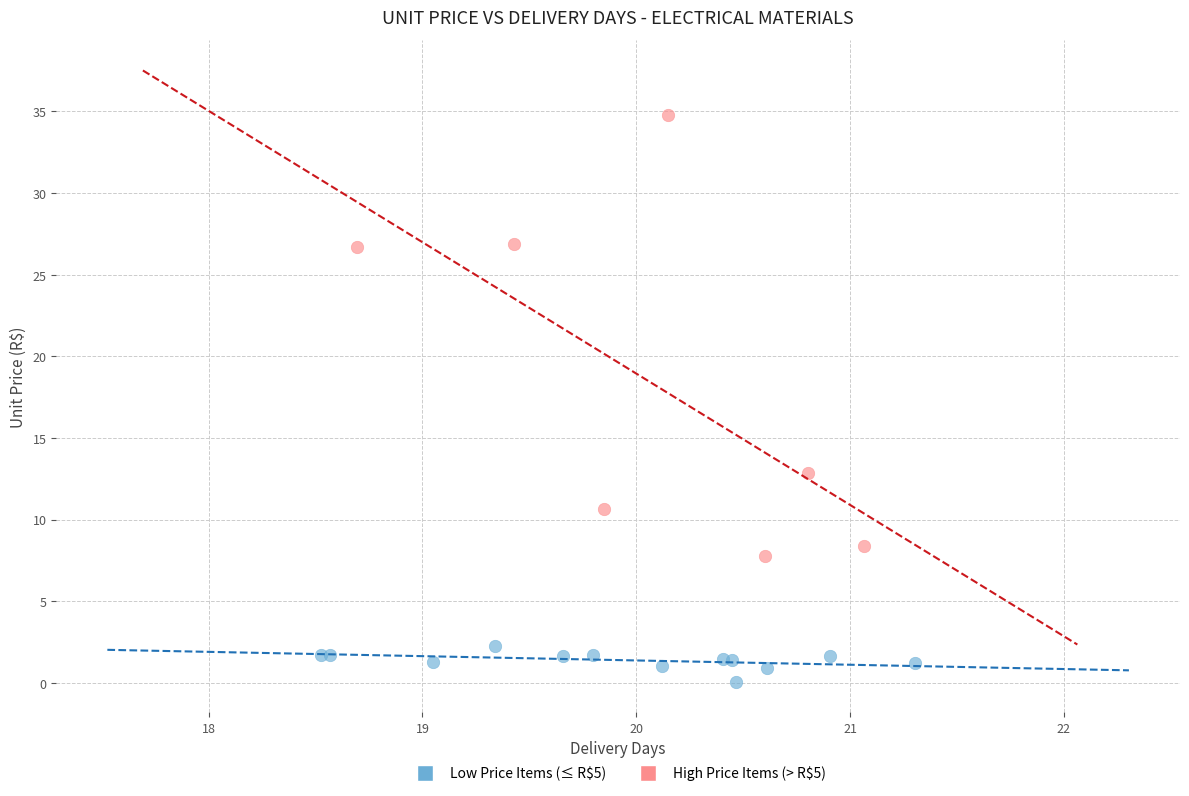

Which series reaches the maximum Y coordinate?

High Price Items (> R$5)